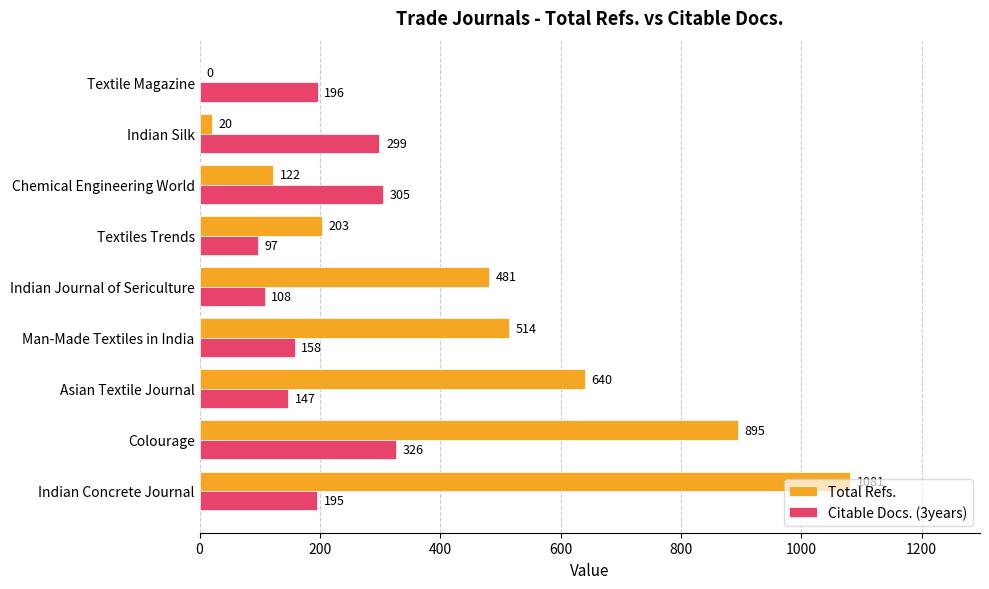

What is the sum of the Total Refs. values at Asian Textile Journal and Indian Concrete Journal?

1721